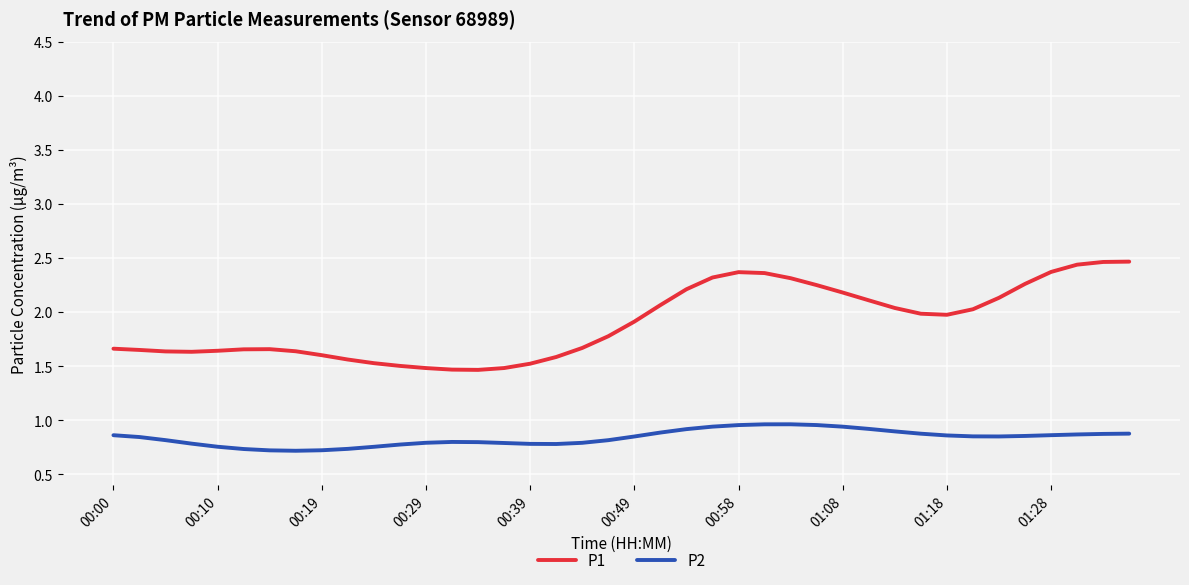

List the series in order of their overall mean, lowest first.

P2, P1